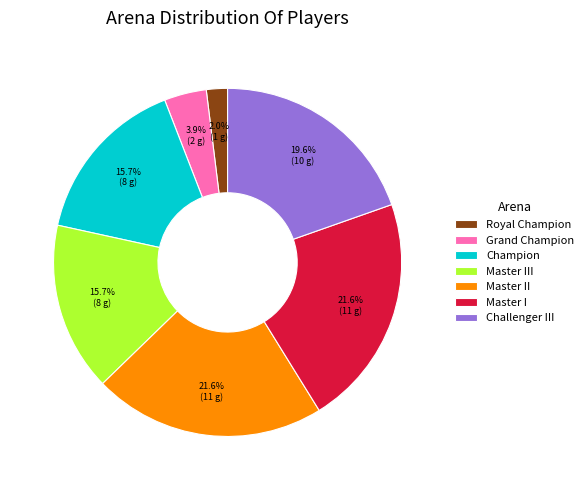

Is it true that Master I is 22% of the pie?

True